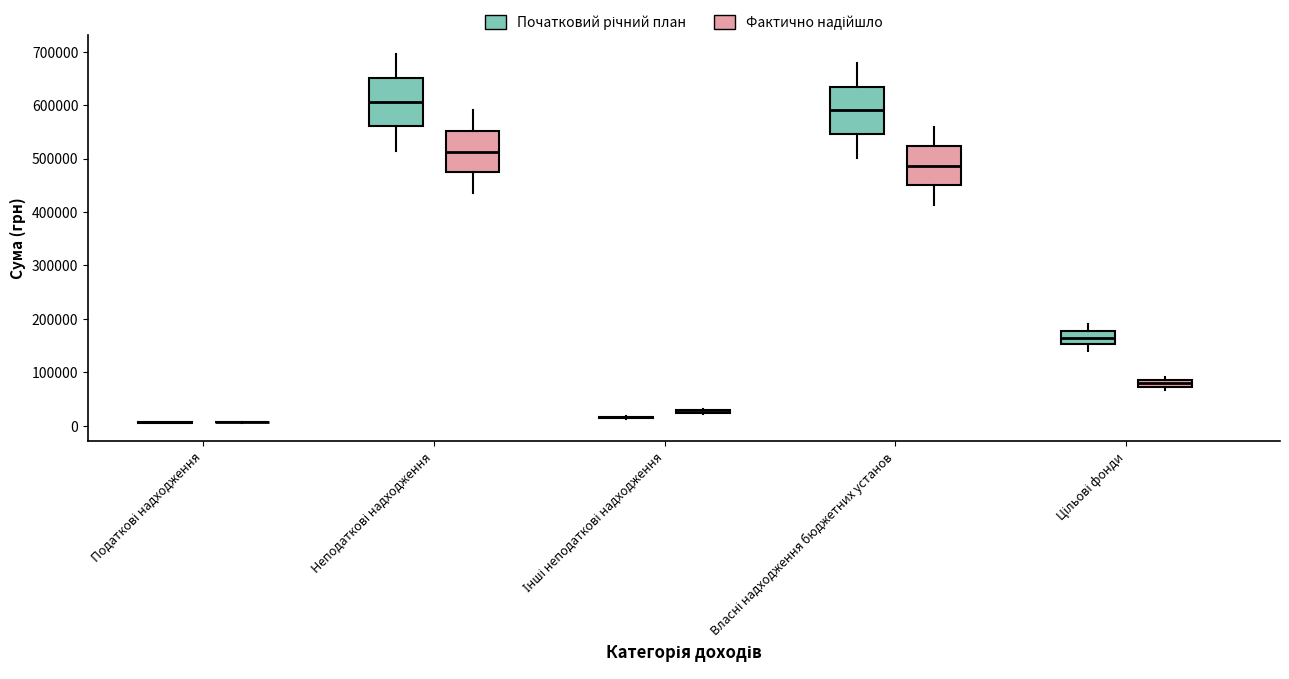

Where is the lower edge of the box for Неподаткові надходження (Початковий річний план) on the y-axis? The values are not printed on the chart, so give them approximately, as read against the axis.

560000